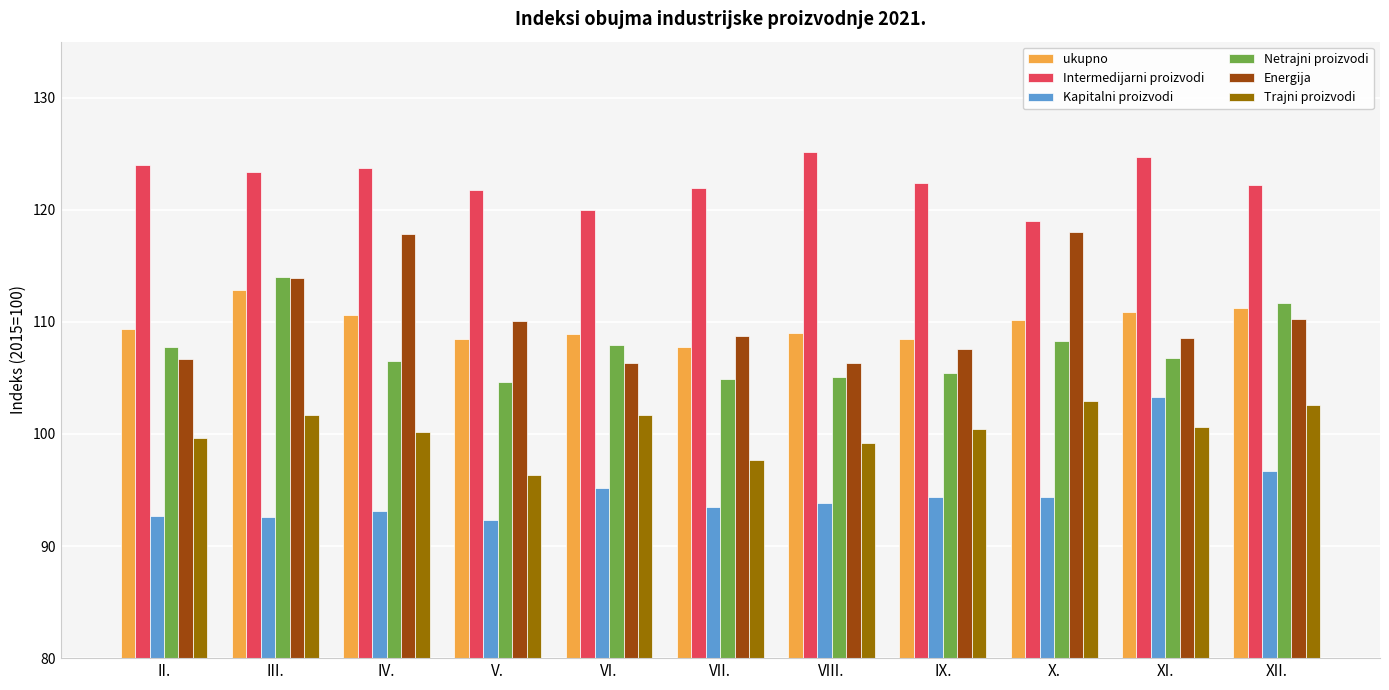

At VI., list the series in order from smallest to largest.

Kapitalni proizvodi, Trajni proizvodi, Energija, Netrajni proizvodi, ukupno, Intermedijarni proizvodi